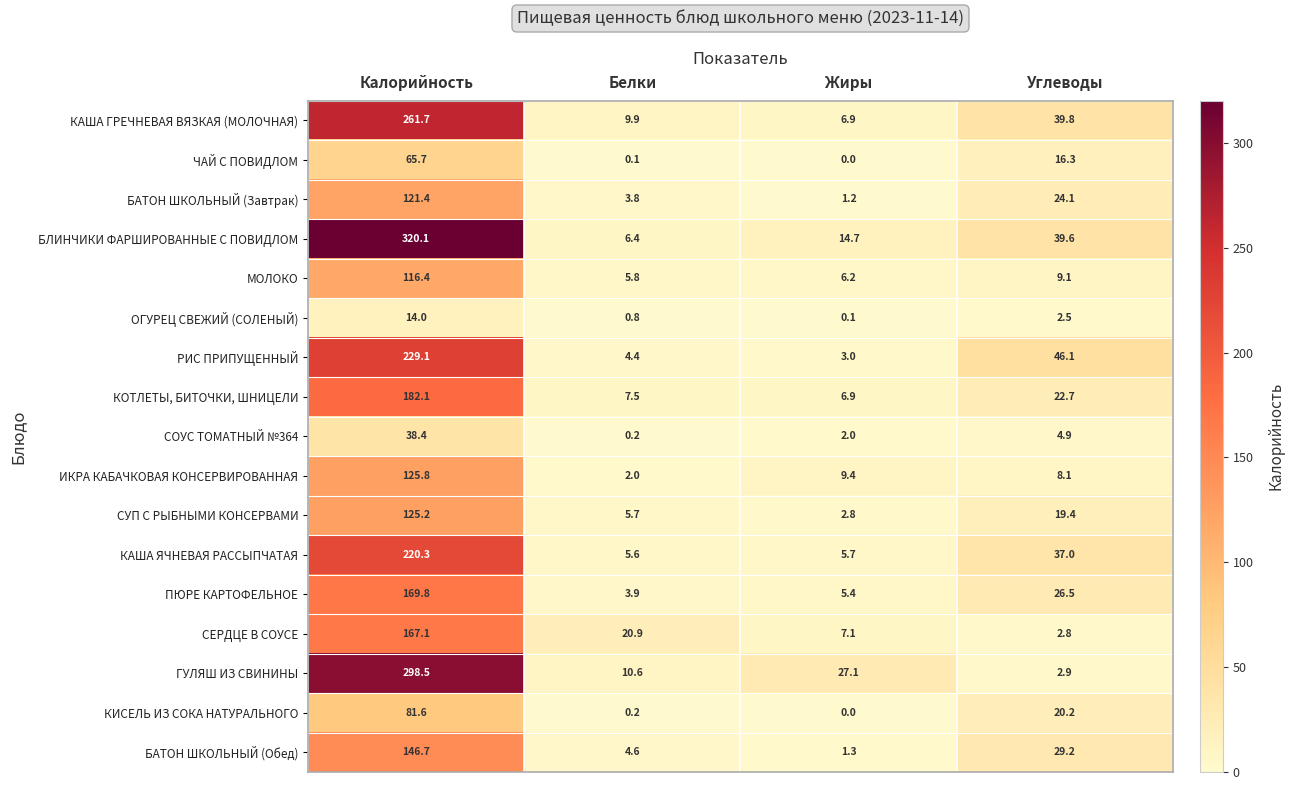

At how many categories does at least one series exceed 265?

1